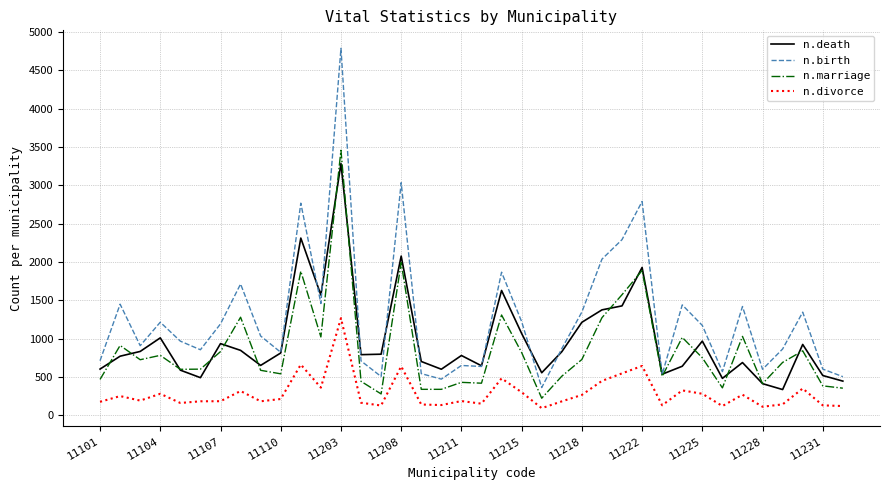

Which series has the widest spread of values?

n.birth